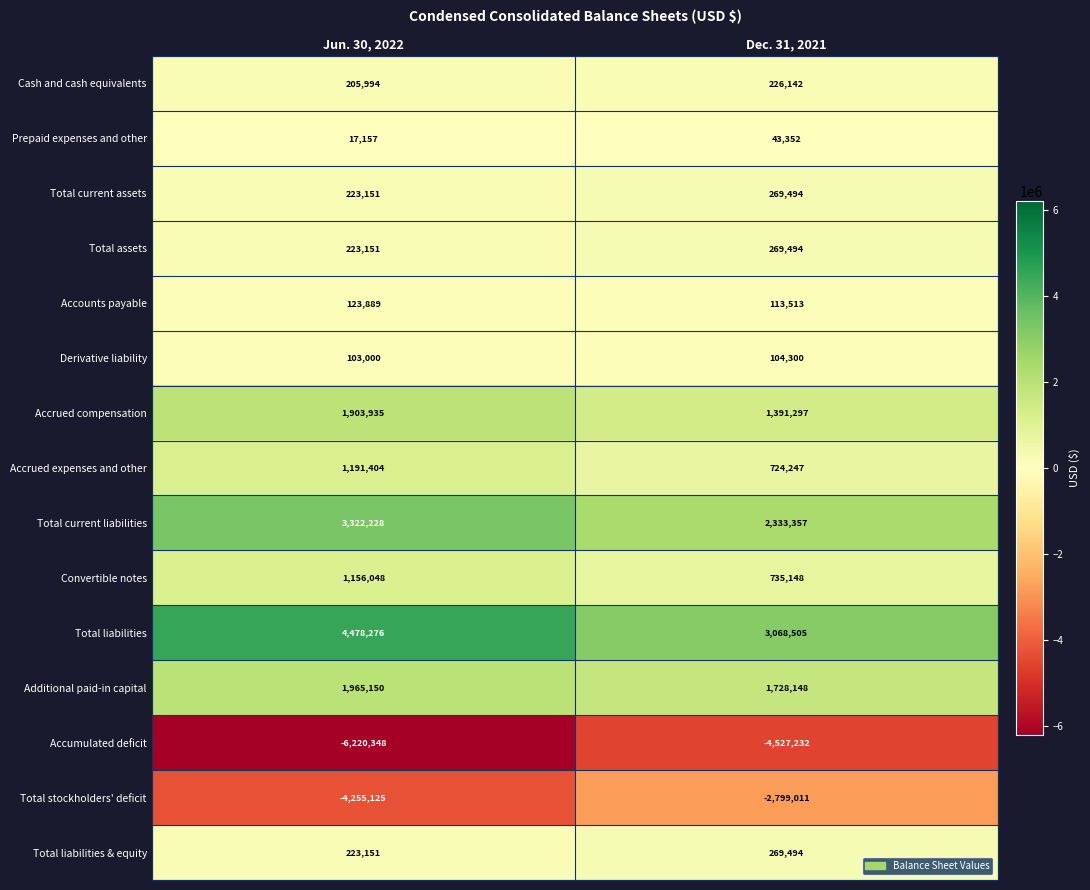

What is the sum of the Derivative liability values at Dec. 31, 2021 and Jun. 30, 2022?

207300